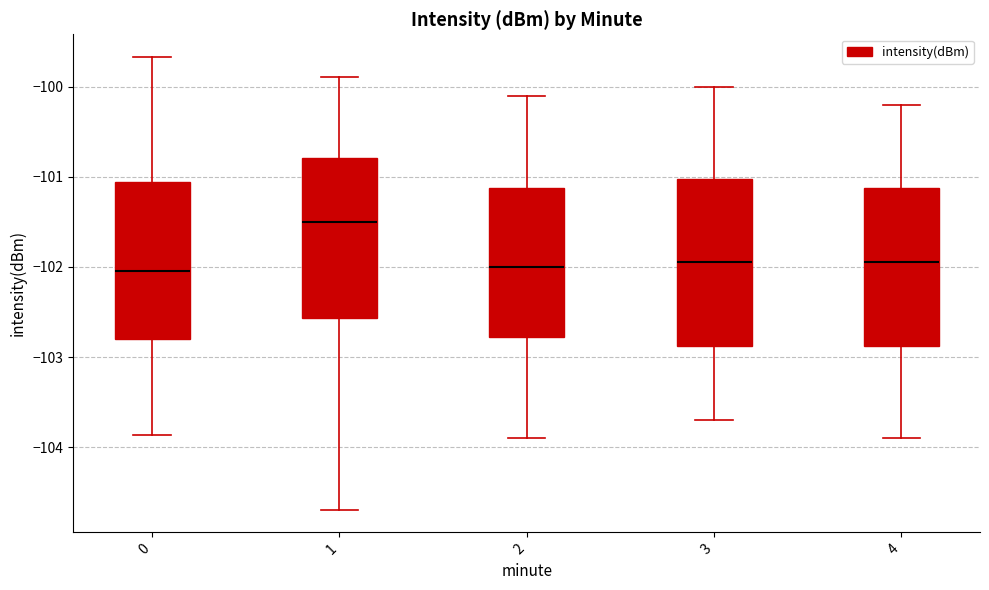

Reading left to right, read every box against the y-axis: the position of its median line, the range the box covers, and the ends of its whiskers. The values are not printed on the chart, so give them approximately, as read against the axis.

0: median -102.0, box -102.8 to -101.1, whiskers -103.9 to -99.7
1: median -101.5, box -102.6 to -100.8, whiskers -104.7 to -99.9
2: median -102.0, box -102.8 to -101.1, whiskers -103.9 to -100.1
3: median -101.9, box -102.9 to -101.0, whiskers -103.7 to -100.0
4: median -101.9, box -102.9 to -101.1, whiskers -103.9 to -100.2